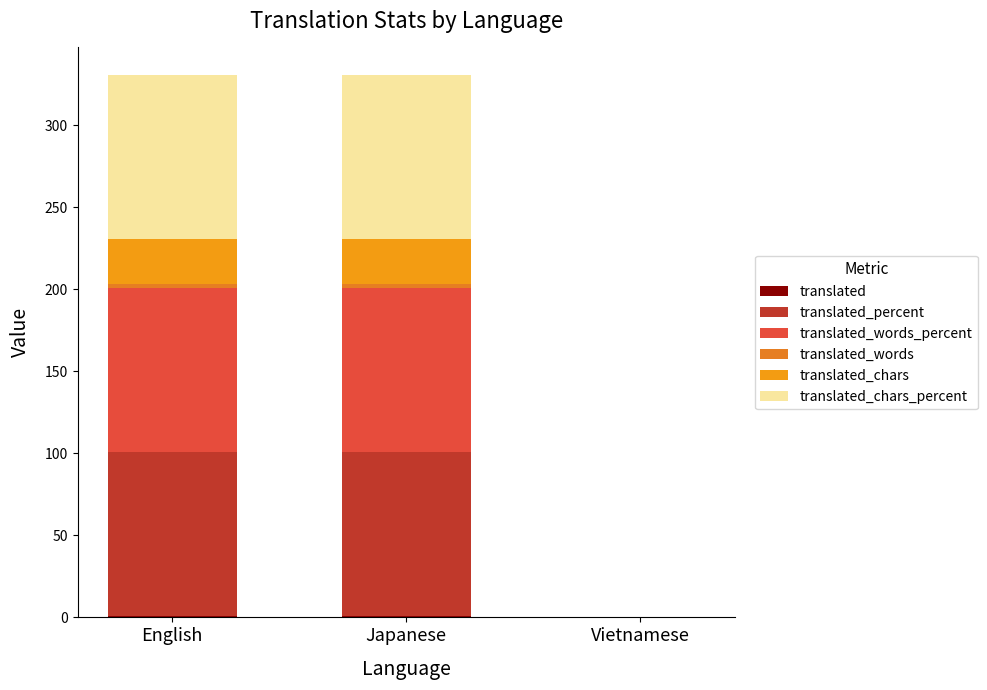

List the series in order of their peak value, lowest first.

translated, translated_words, translated_chars, translated_percent, translated_words_percent, translated_chars_percent